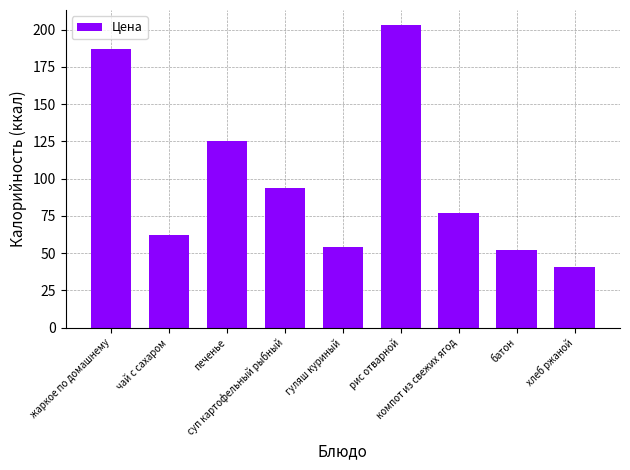

Reading left to right, what are all the values shown in this chart?

187	62	125	94	54	203	77	52	41